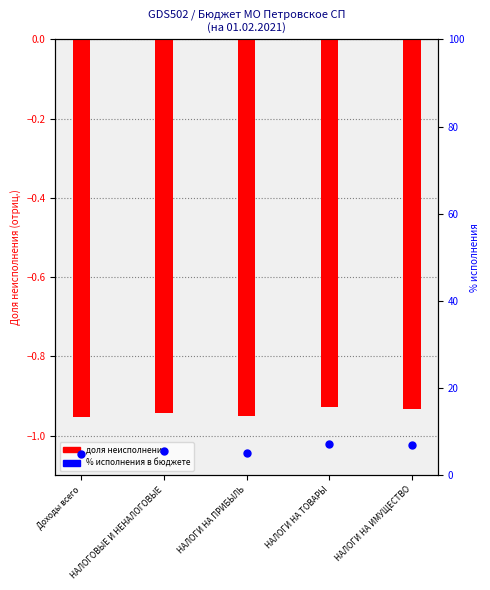

Which series has the largest total across all categories?

% исполнения